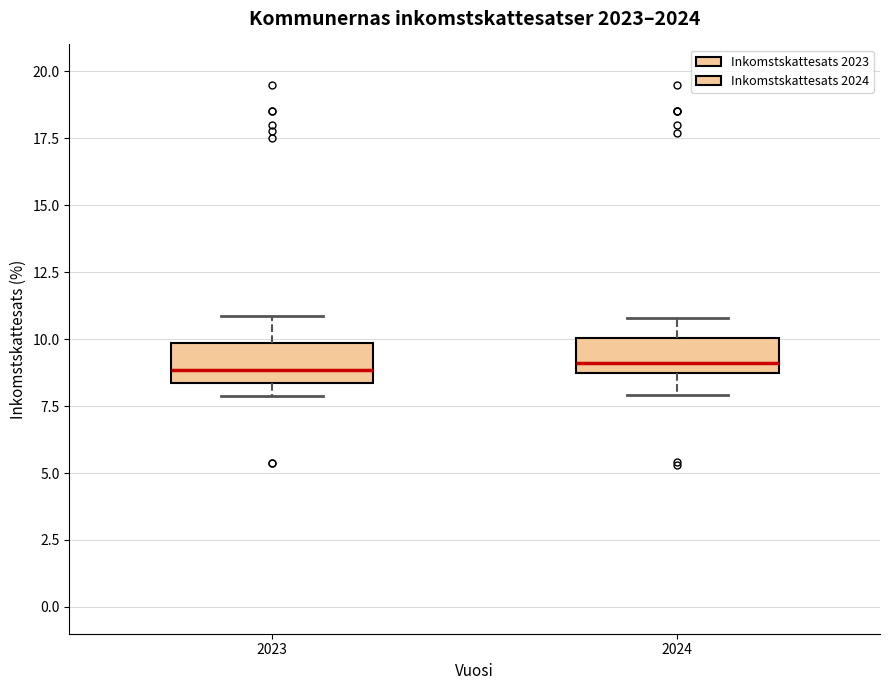

Reading left to right, transcribe this box plot: for each box, give where its median line is, the range the box spans, and where its two whiskers end, as read against the y-axis. The values are not printed on the chart, so give them approximately, as read against the axis.

2023: median 9.0, box 8.5 to 10.0, whiskers 8.0 to 11.0
2024: median 9.0 (just above the box's lower edge), box 9.0 to 10.0, whiskers 8.0 to 11.0